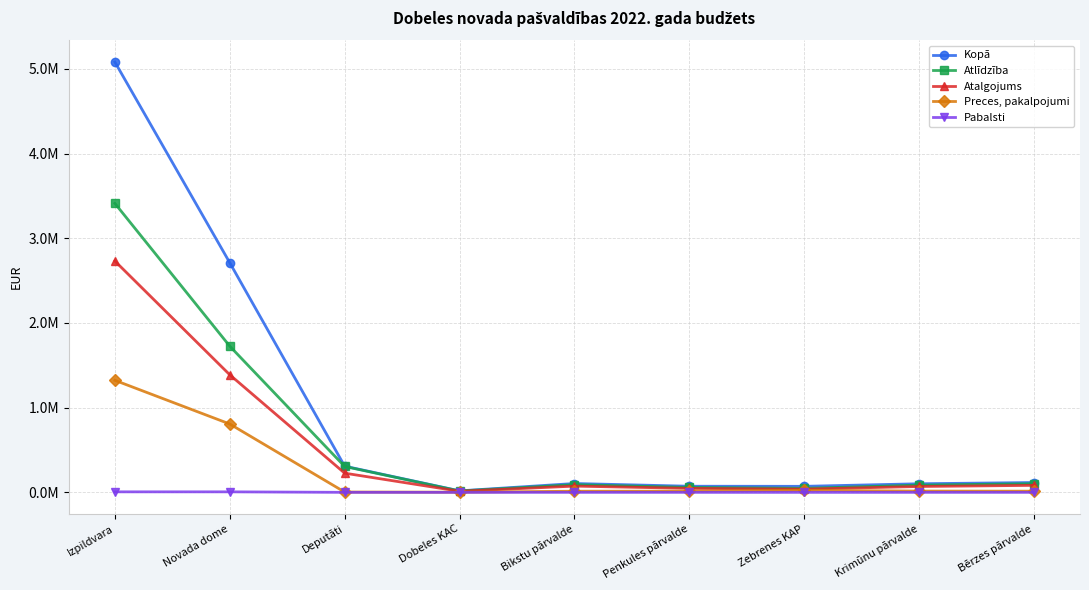

Does the chart have visible grid lines?

Yes